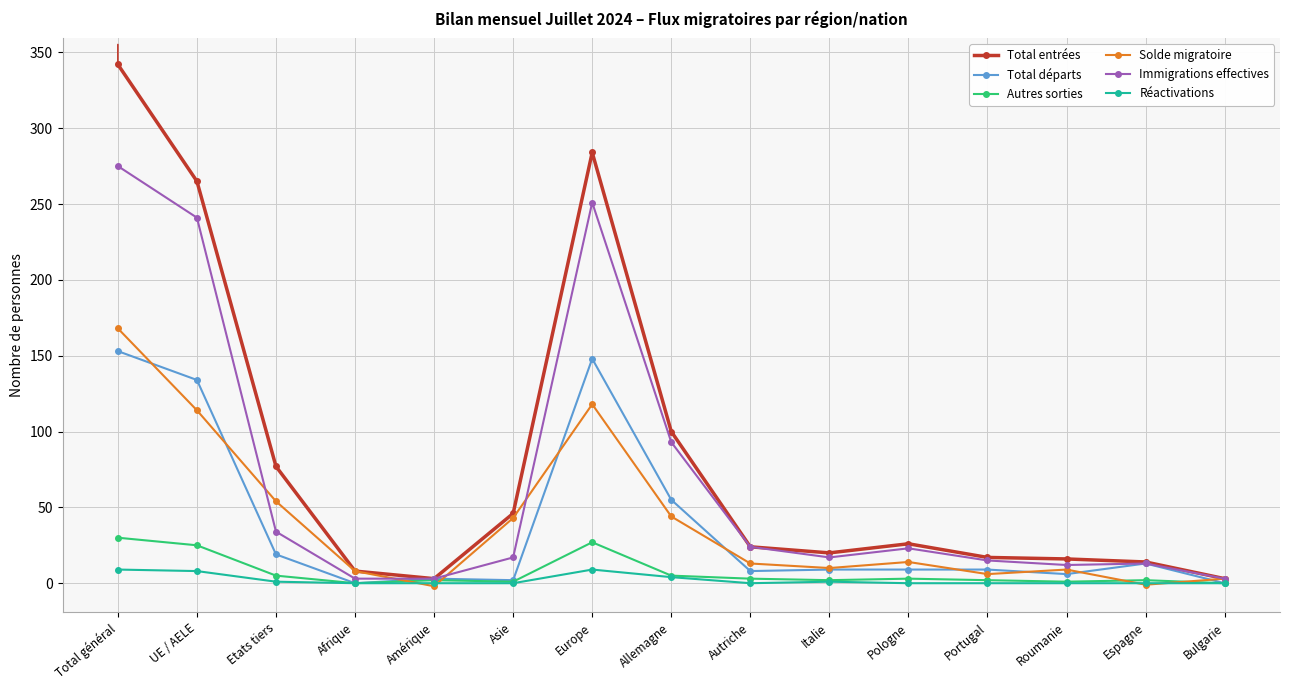

What is the sum of all Total départs values?

568